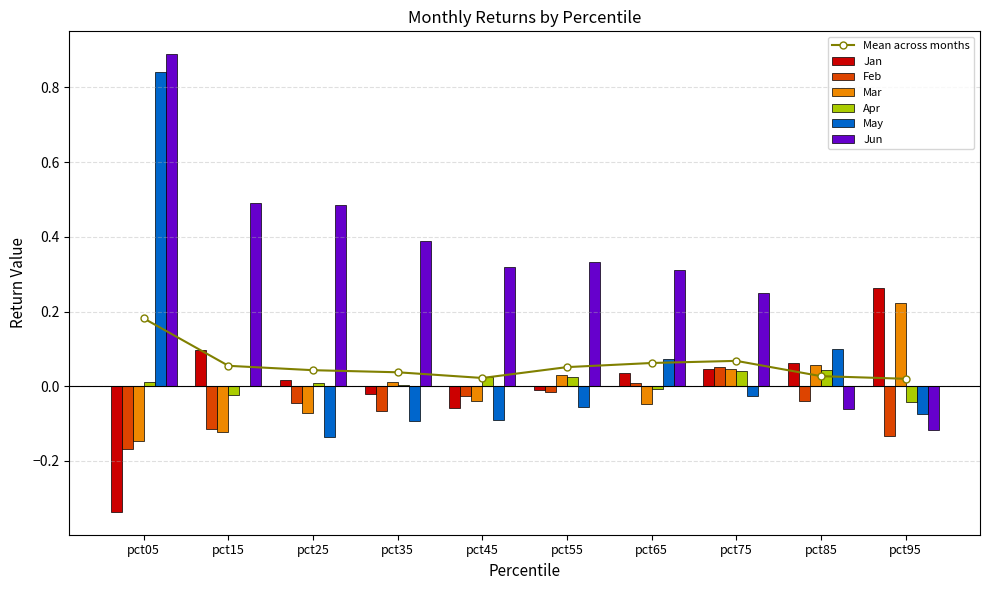

What is the maximum value shown in the chart?

0.9